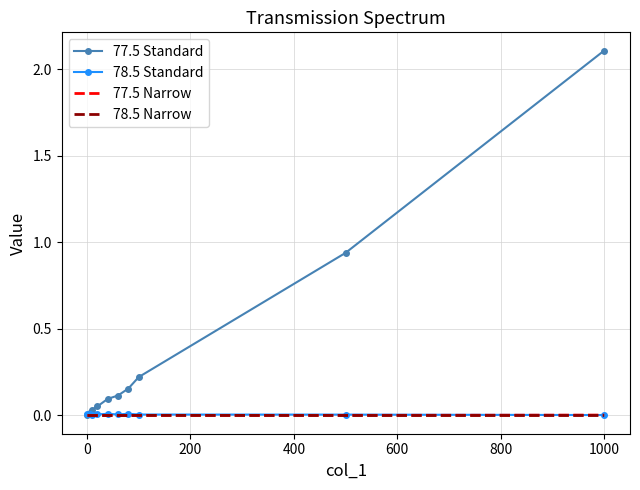

Which series has the widest spread of values?

77.5 Standard